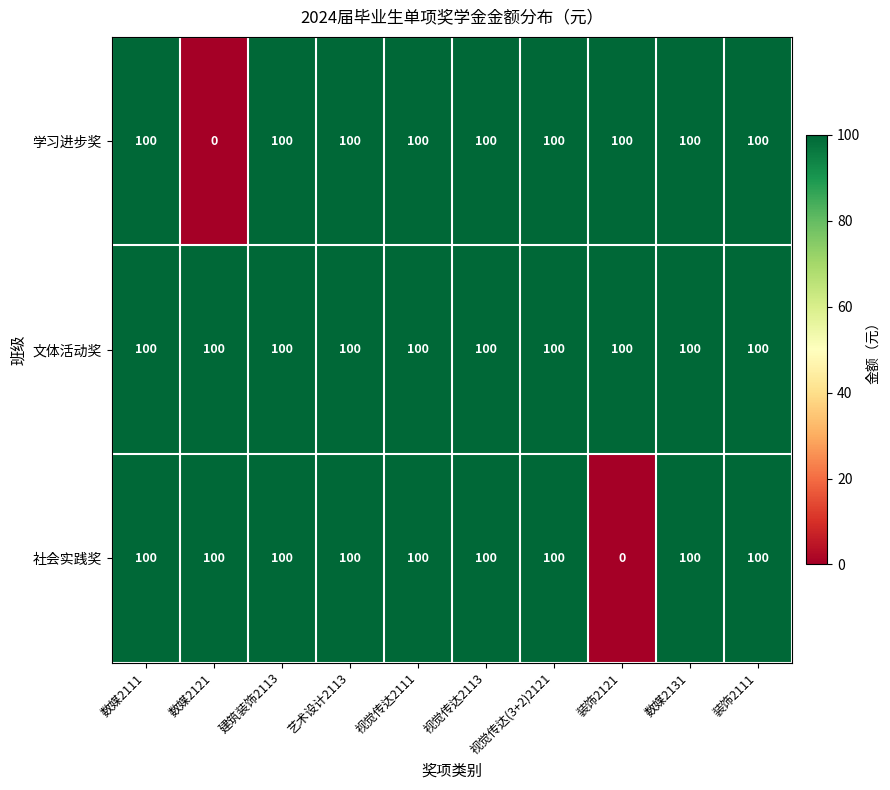

What is the total value across all series at 数媒2121?

200